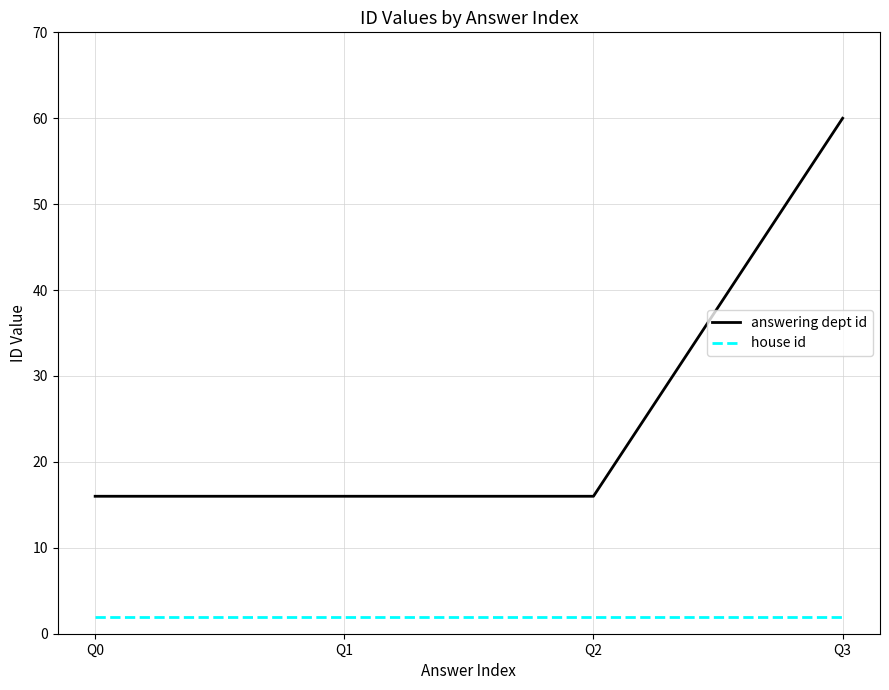

What is the sum of all house id values?

8